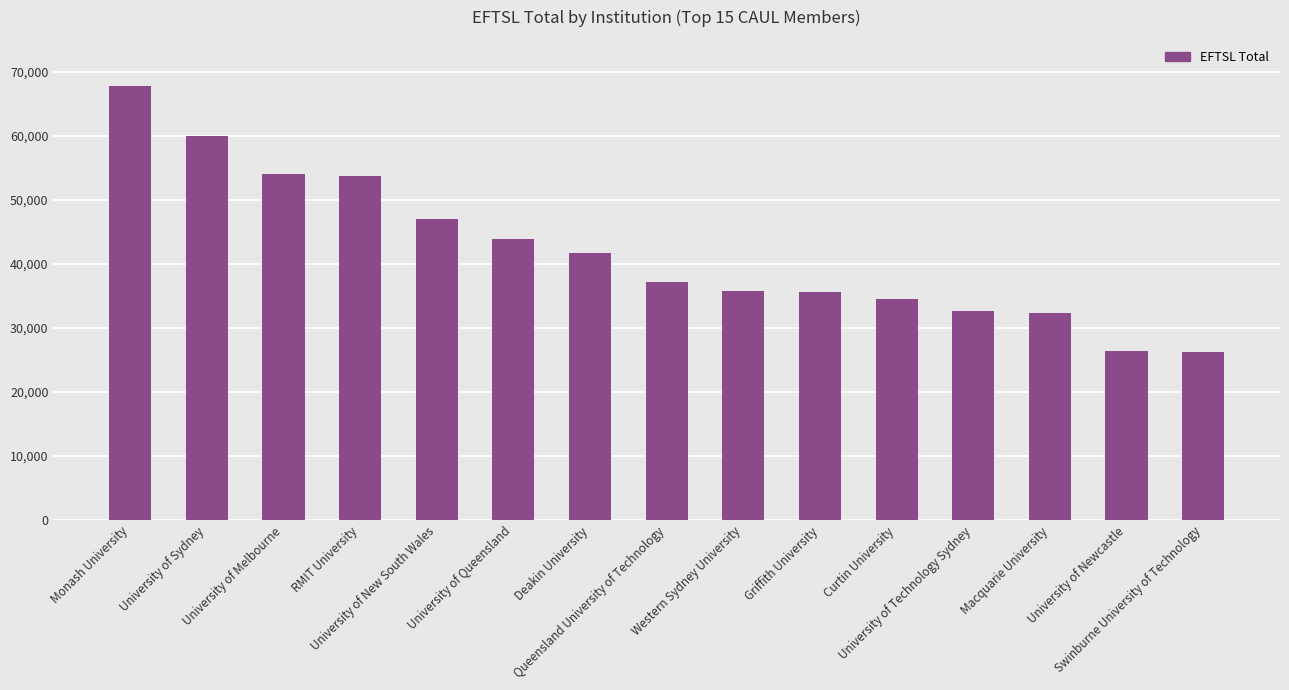

The value at University of Melbourne is 54004. True or false?

True